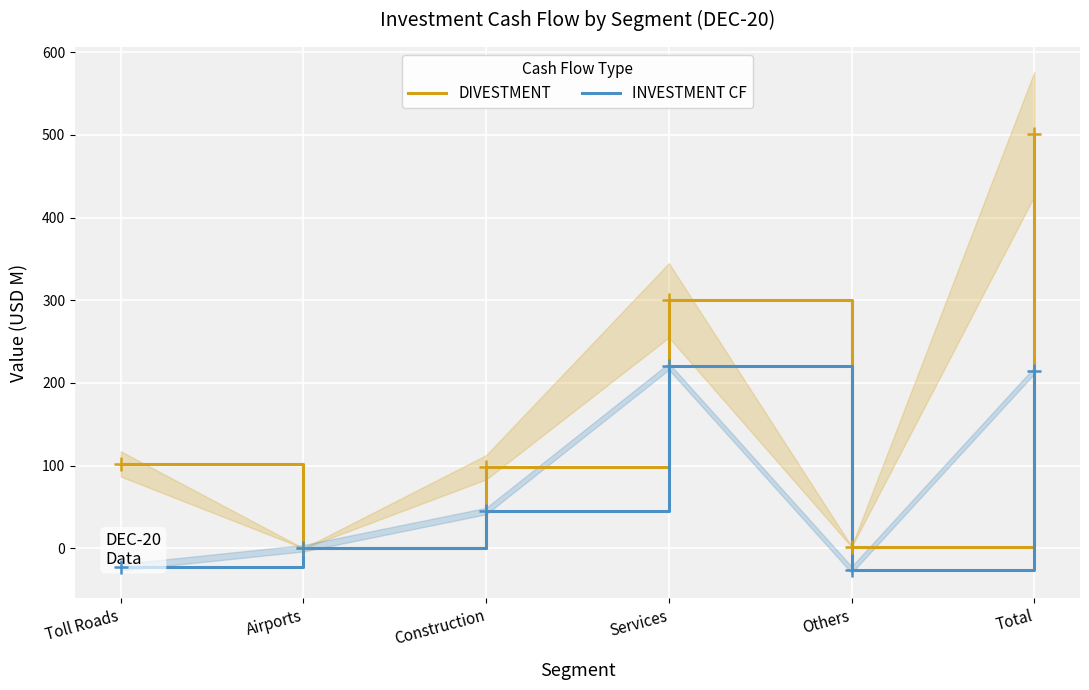

What is the label of the 1st point from the right?

Total